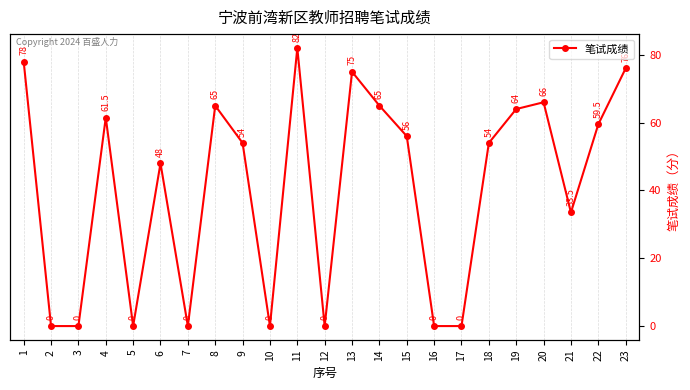

Reading left to right, extract all data points from this chart.

78.0	0.0	0.0	61.5	0.0	48.0	0.0	65.0	54.0	0.0	82.0	0.0	75.0	65.0	56.0	0.0	0.0	54.0	64.0	66.0	33.5	59.5	76.0